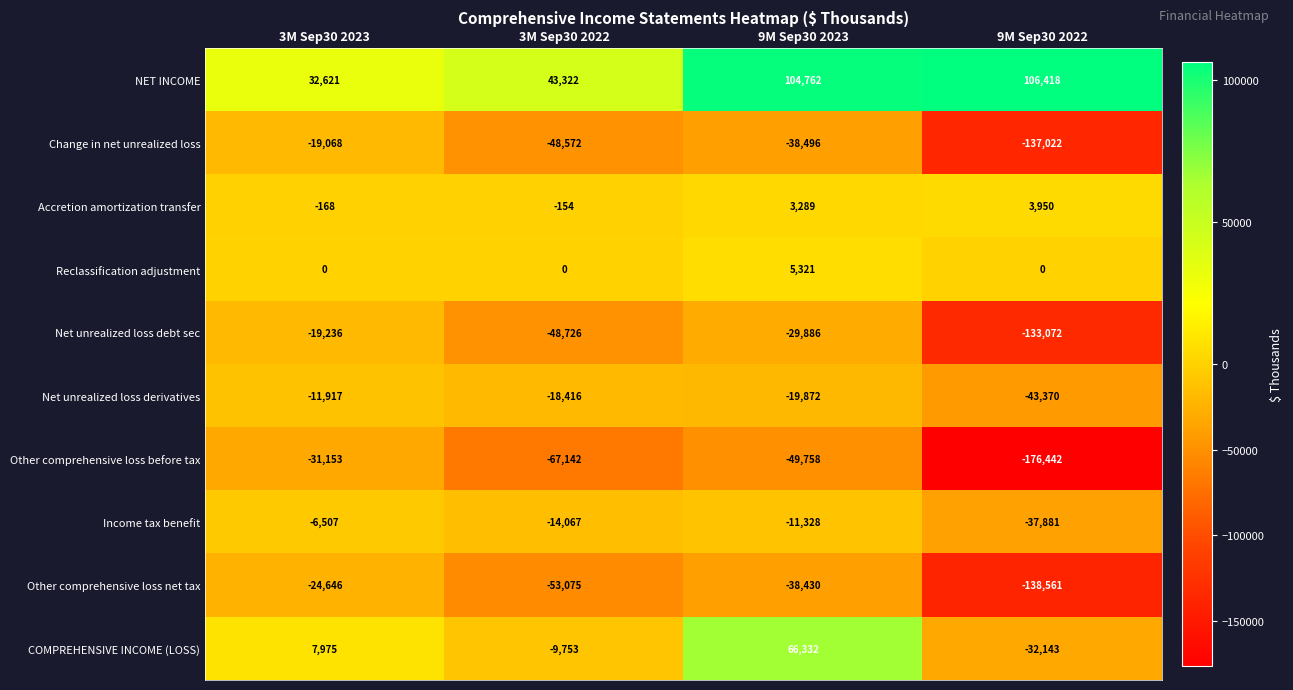

How many values in the Change in net unrealized loss series are below -38496?

2